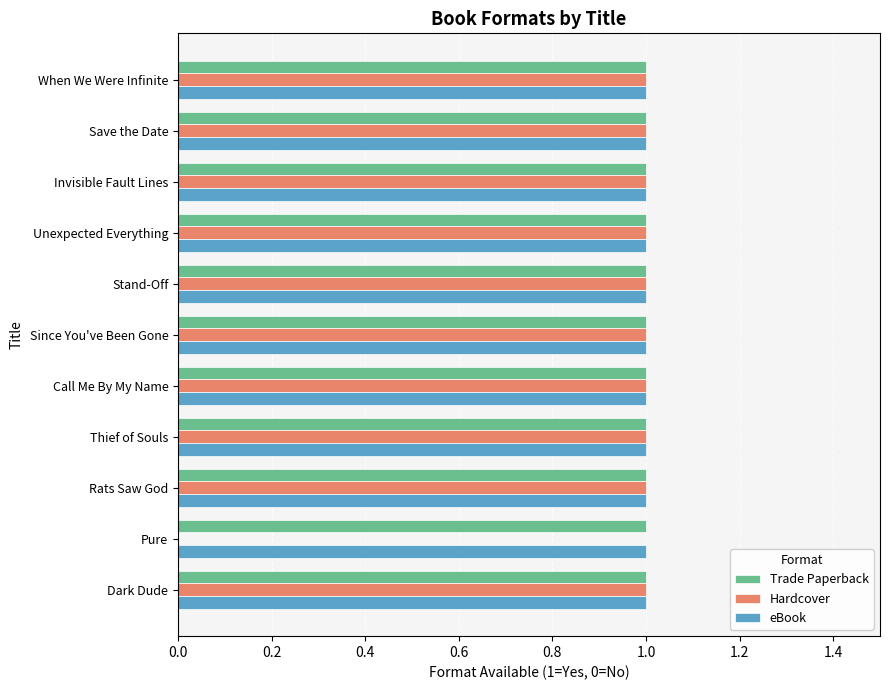

What is the sum of all Trade Paperback values?

11